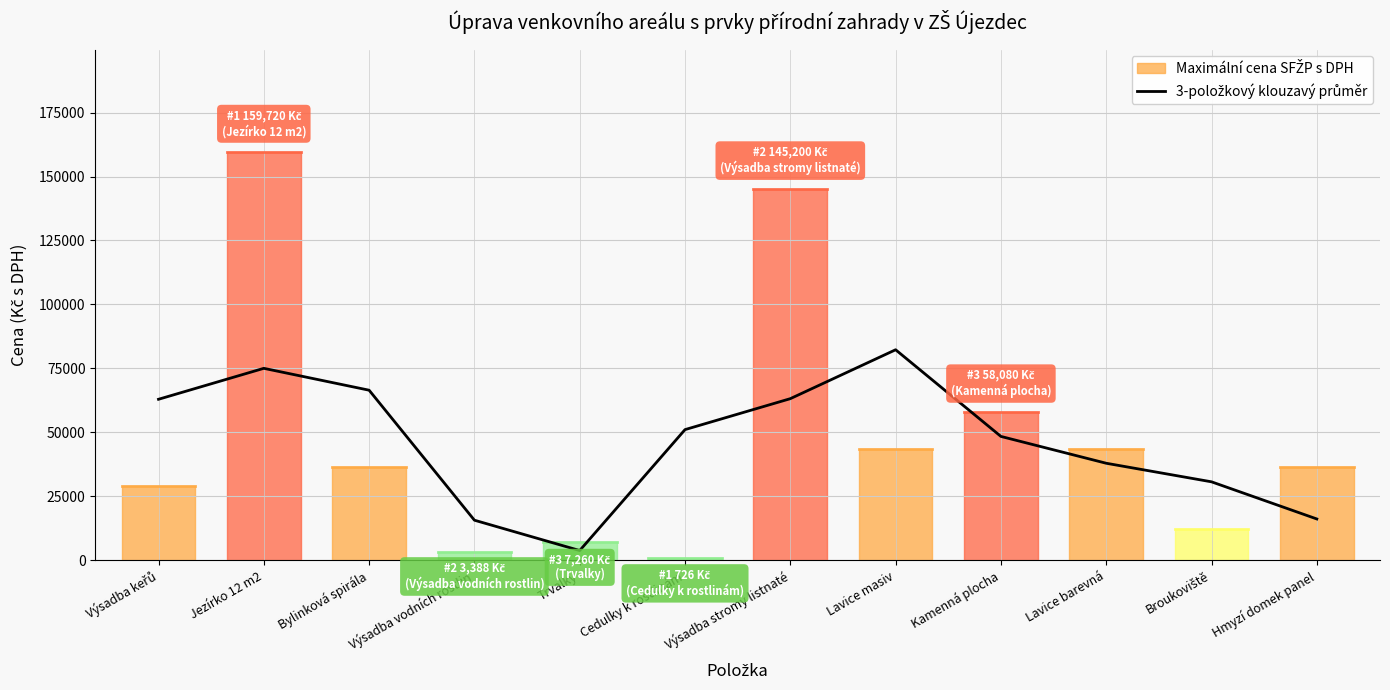

Does the chart display data point markers on the line(s)?

No